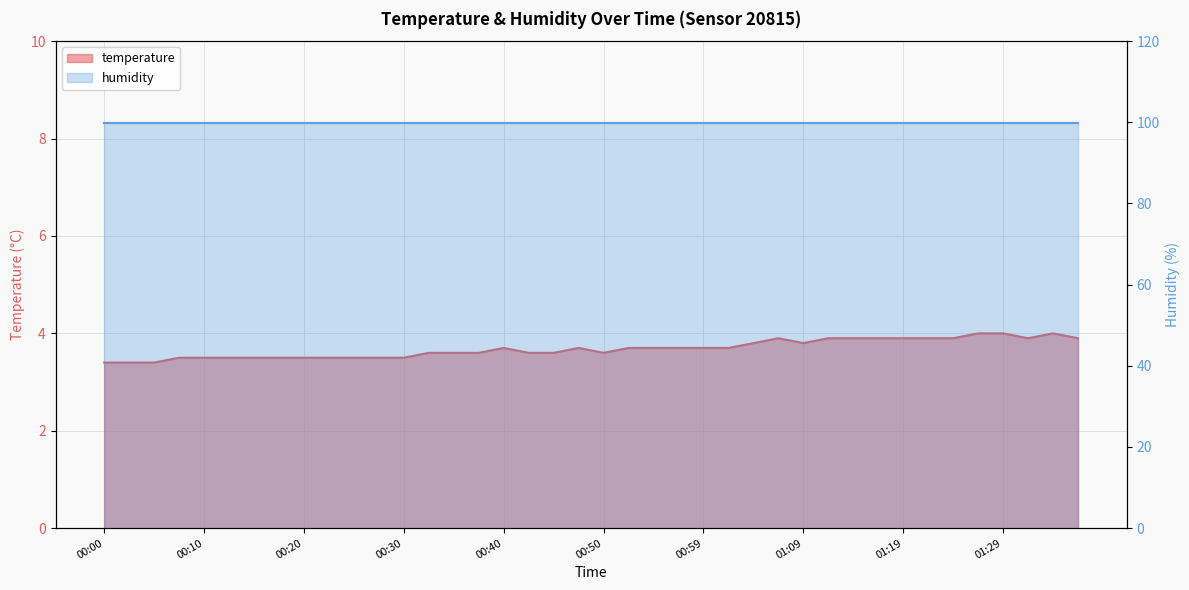

True or false: the data shows 5.7 at 01:34.

False